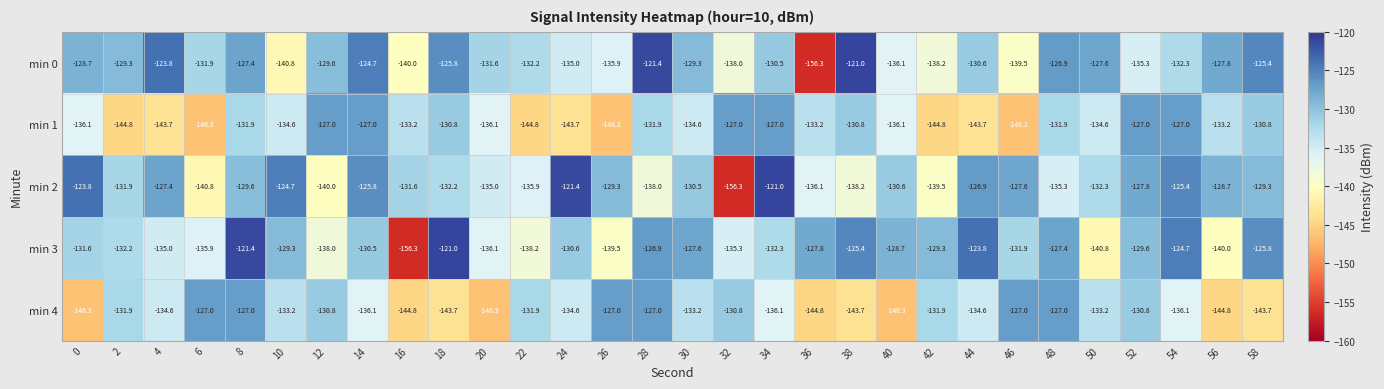

Read the min 4 value at 52.

-130.8